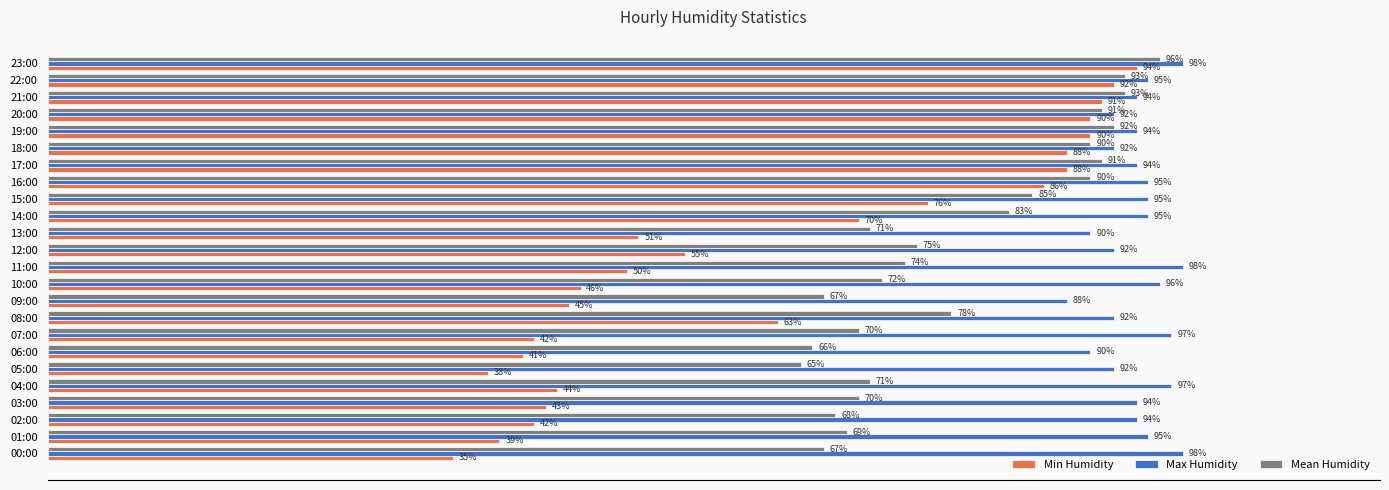

List the series in order of their overall mean, highest first.

Max Humidity, Mean Humidity, Min Humidity